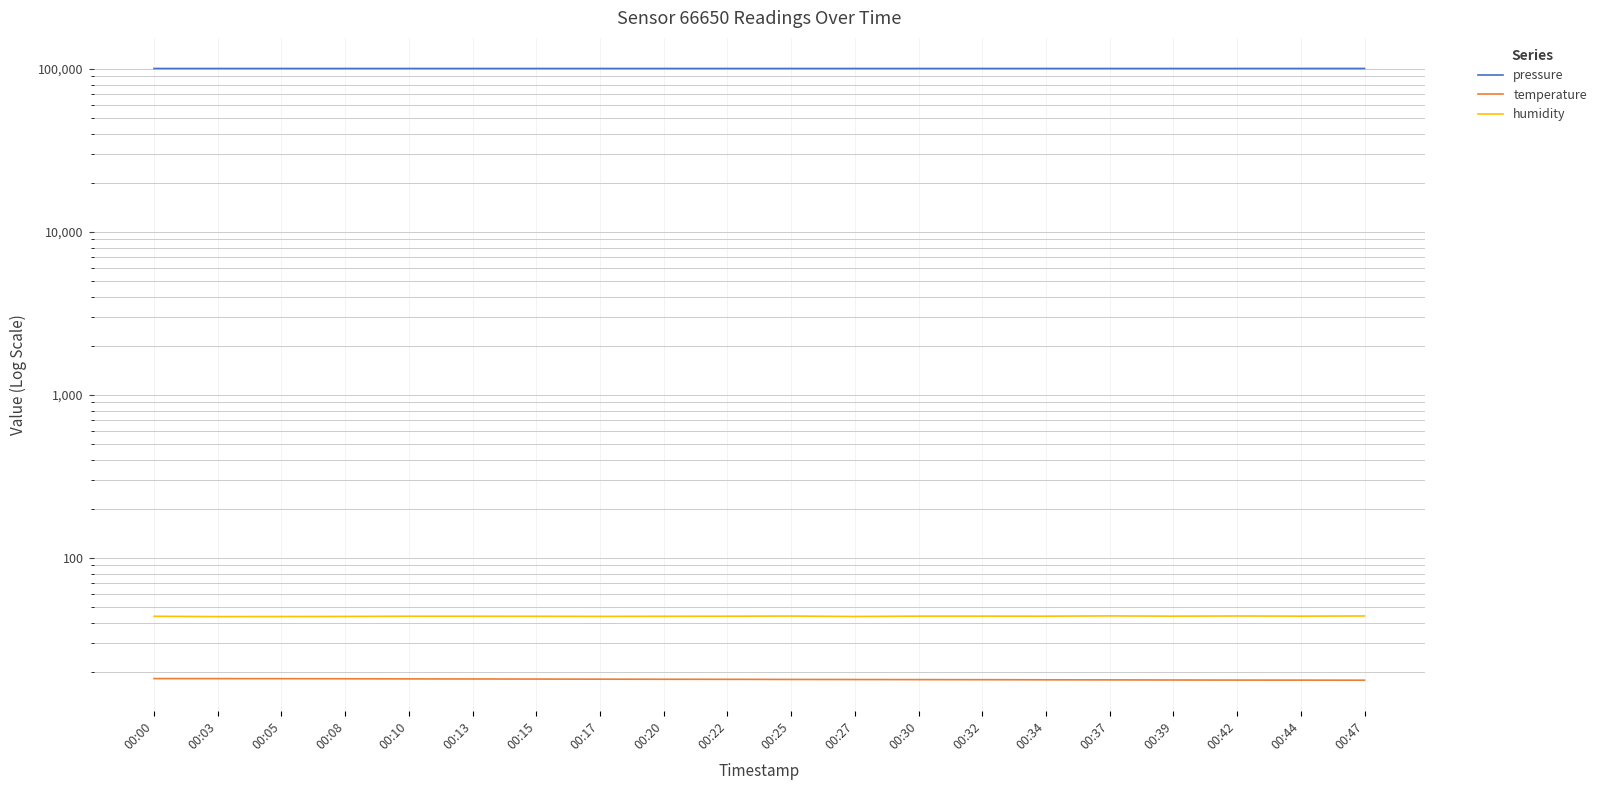

List the series in order of their peak value, highest first.

pressure, humidity, temperature